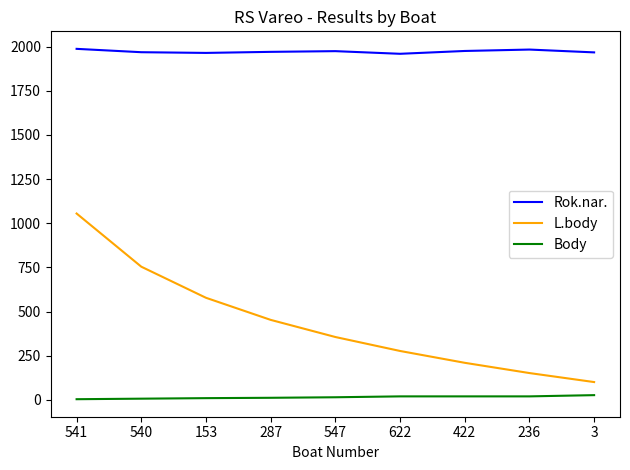

The Rok.nar. series shows 1036 at 547. True or false?

False